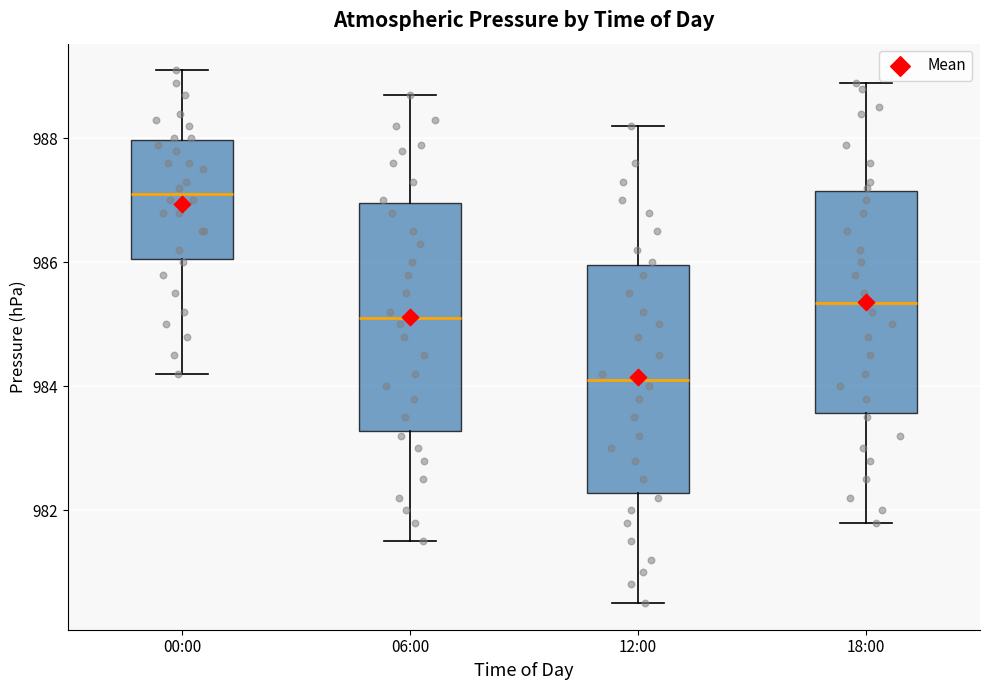

Which box's median line is the highest?

00:00